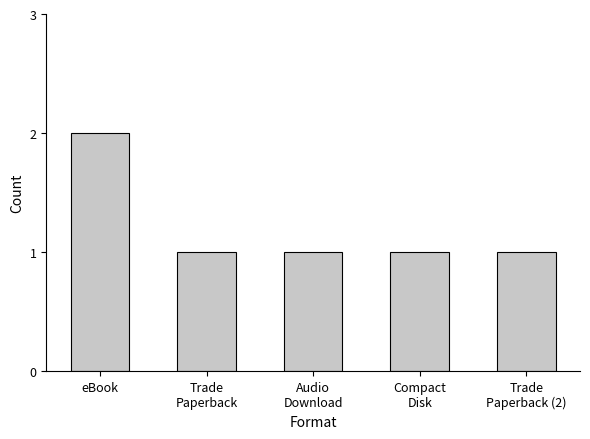

What is the value of the 3rd bar from the left?

1